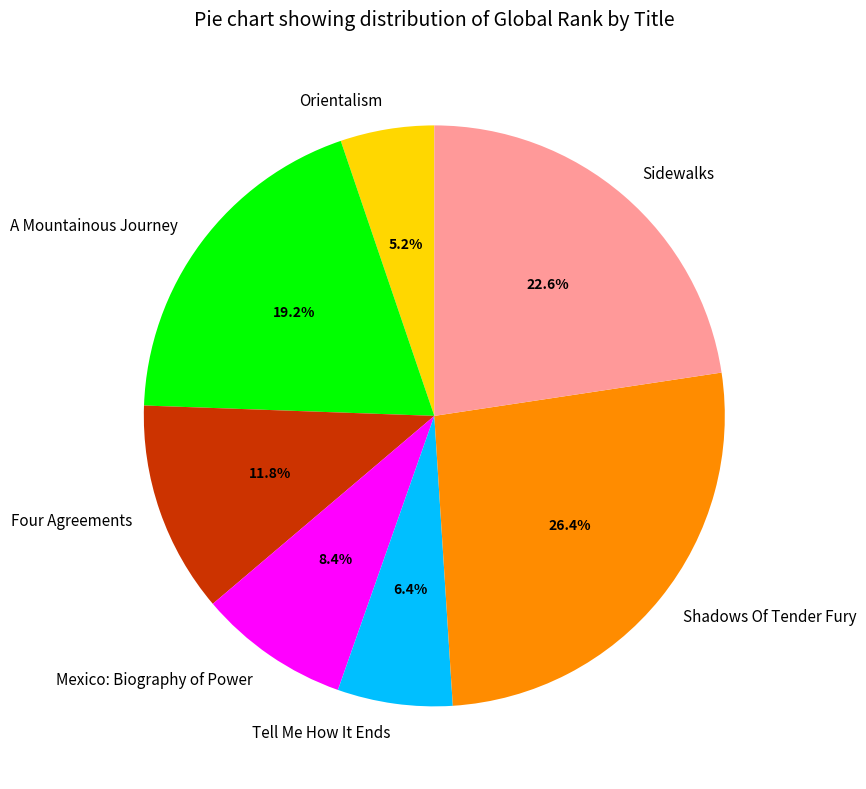

Combined, do A Mountainous Journey and Sidewalks account for over 50%?

No